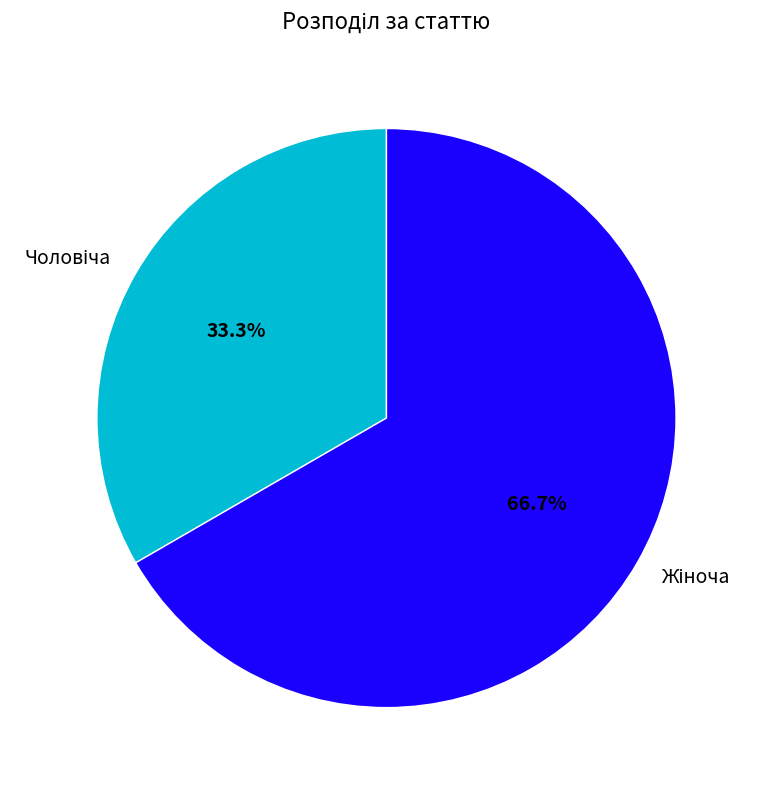

True or false: Жіноча accounts for 57% of the total.

False